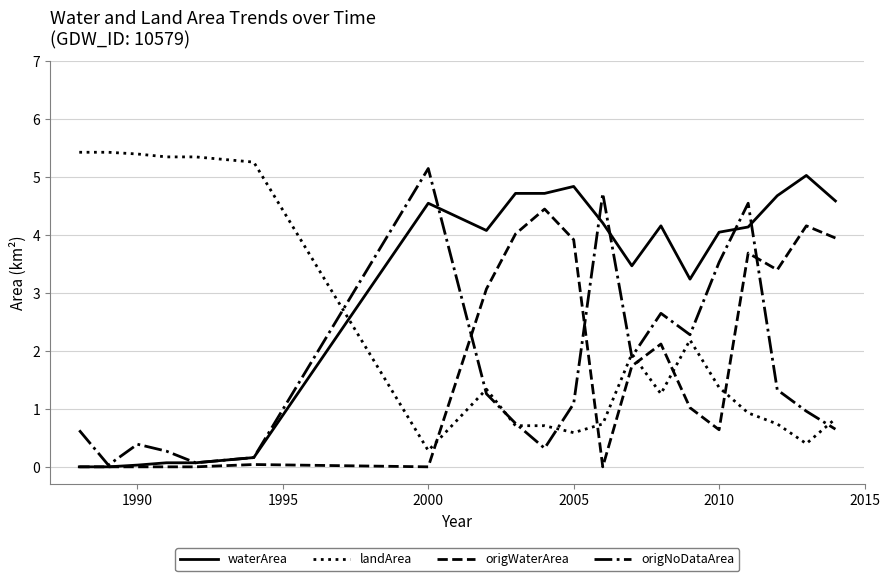

What is the highest value of the landArea series?

5.4